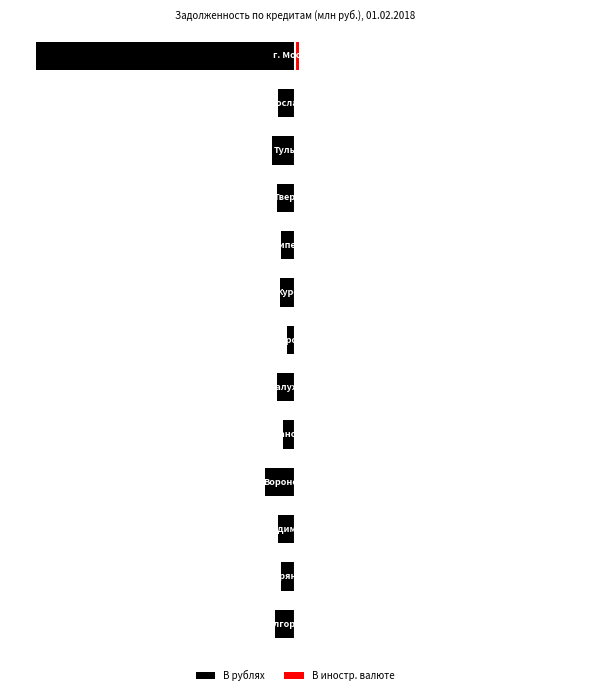

Is it true that В иностр. валюте equals 0.0 at 5?

False